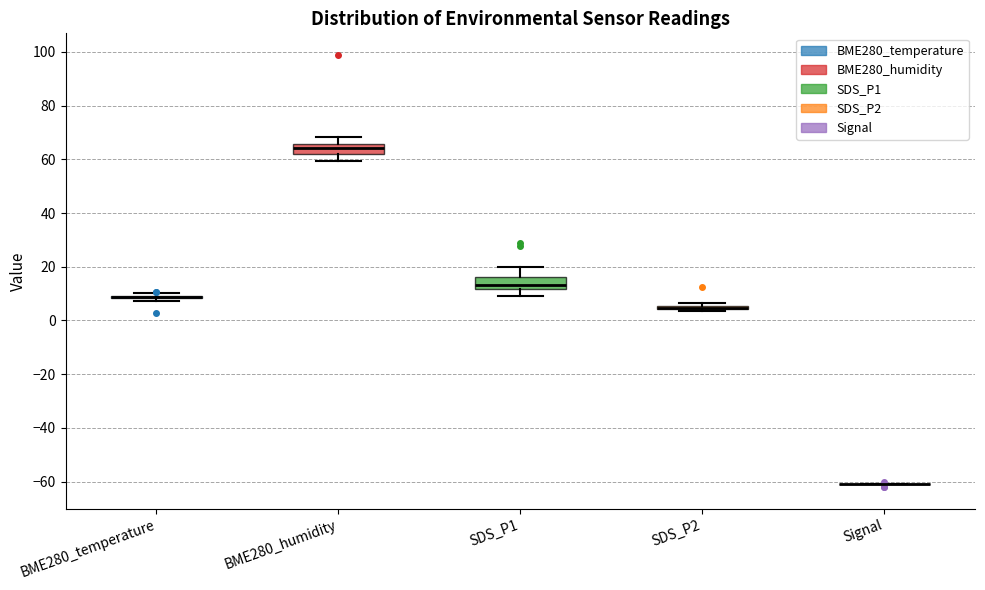

Where does the upper whisker of the box for SDS_P1 end on the y-axis? The values are not printed on the chart, so give them approximately, as read against the axis.

20